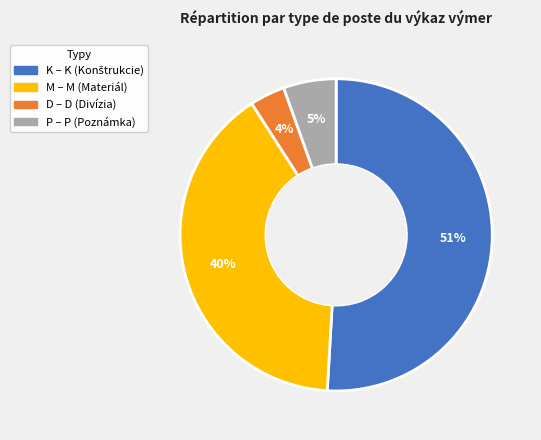

Is the sum of M and K greater than half?

Yes